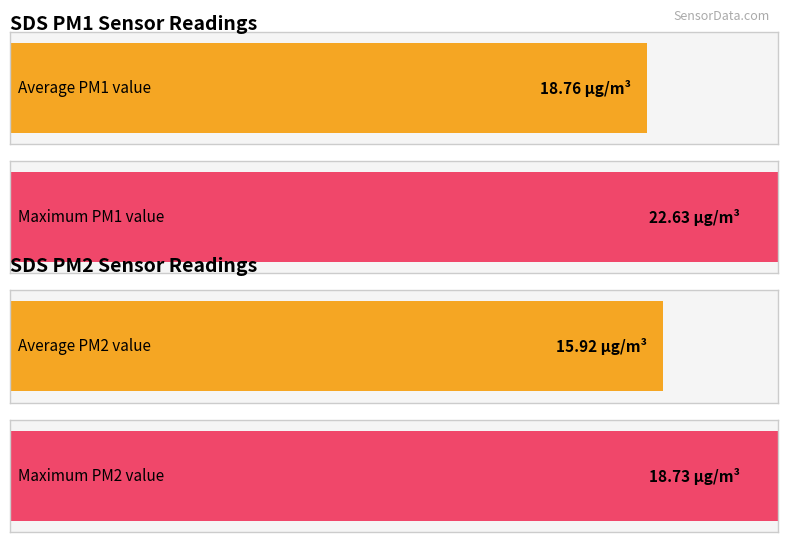

What is the maximum value for SDS_P1?

22.6